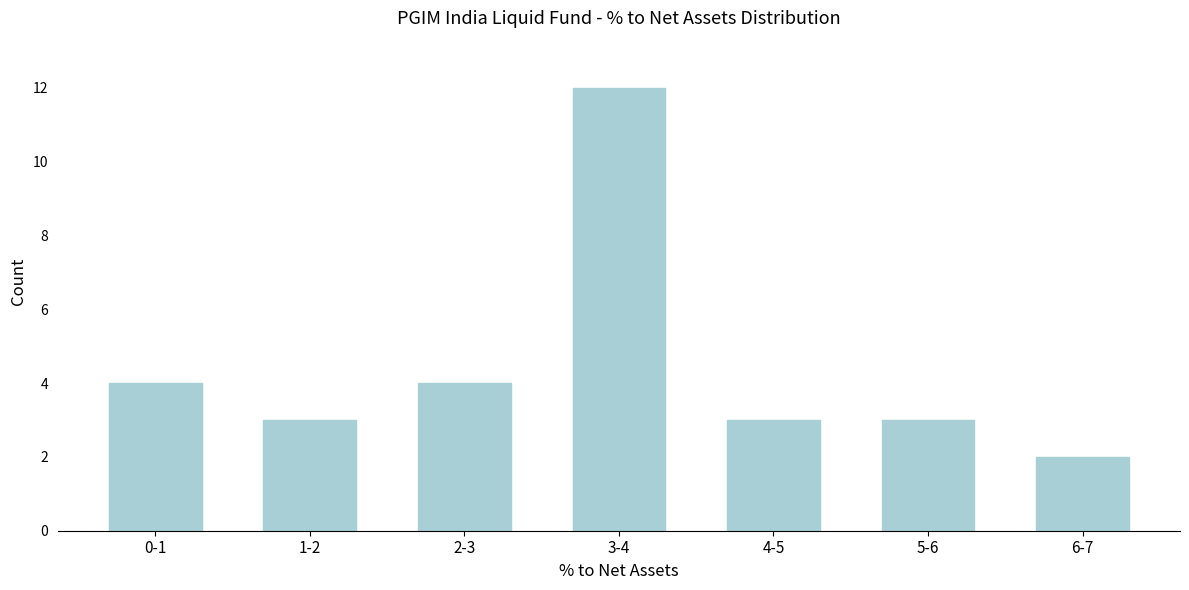

Reading left to right, transcribe all the data shown in this chart.

4	3	4	12	3	3	2